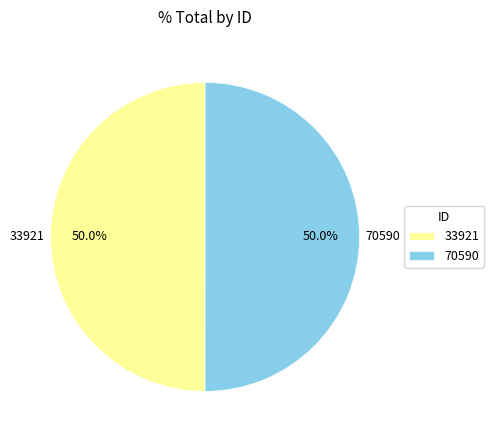

Is the sum of 33921 and 70590 greater than half?

Yes